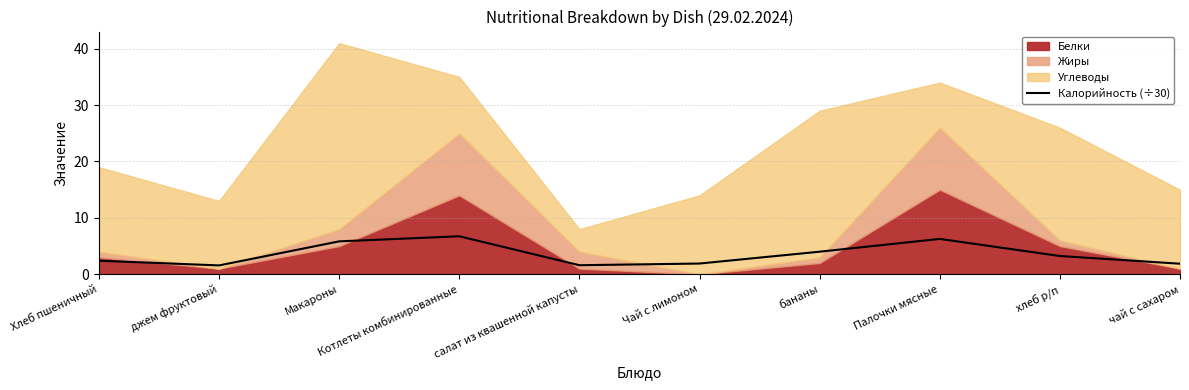

How many interior local valleys (lower than both neighbors) does the data have?

2